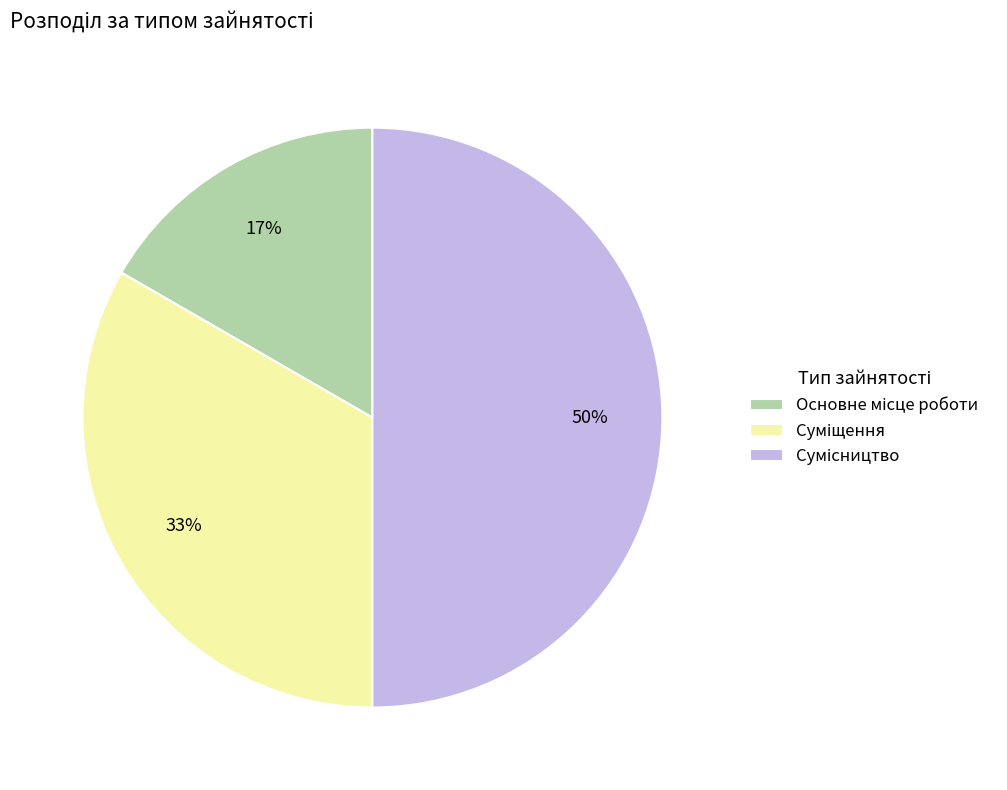

To the nearest percent, what is the difference between the largest and smallest slice percentages?

33%